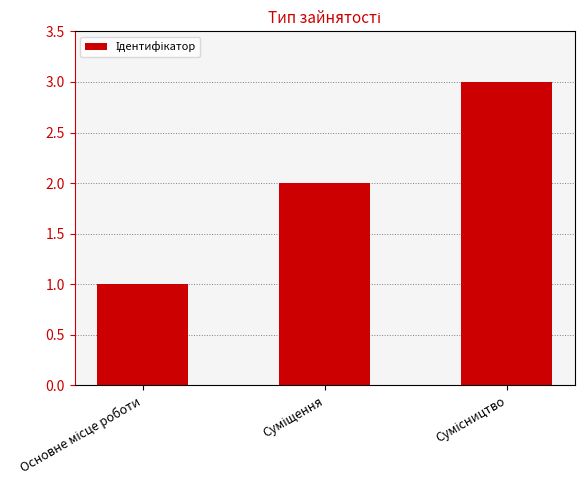

How many values are between 1 and 3?

3